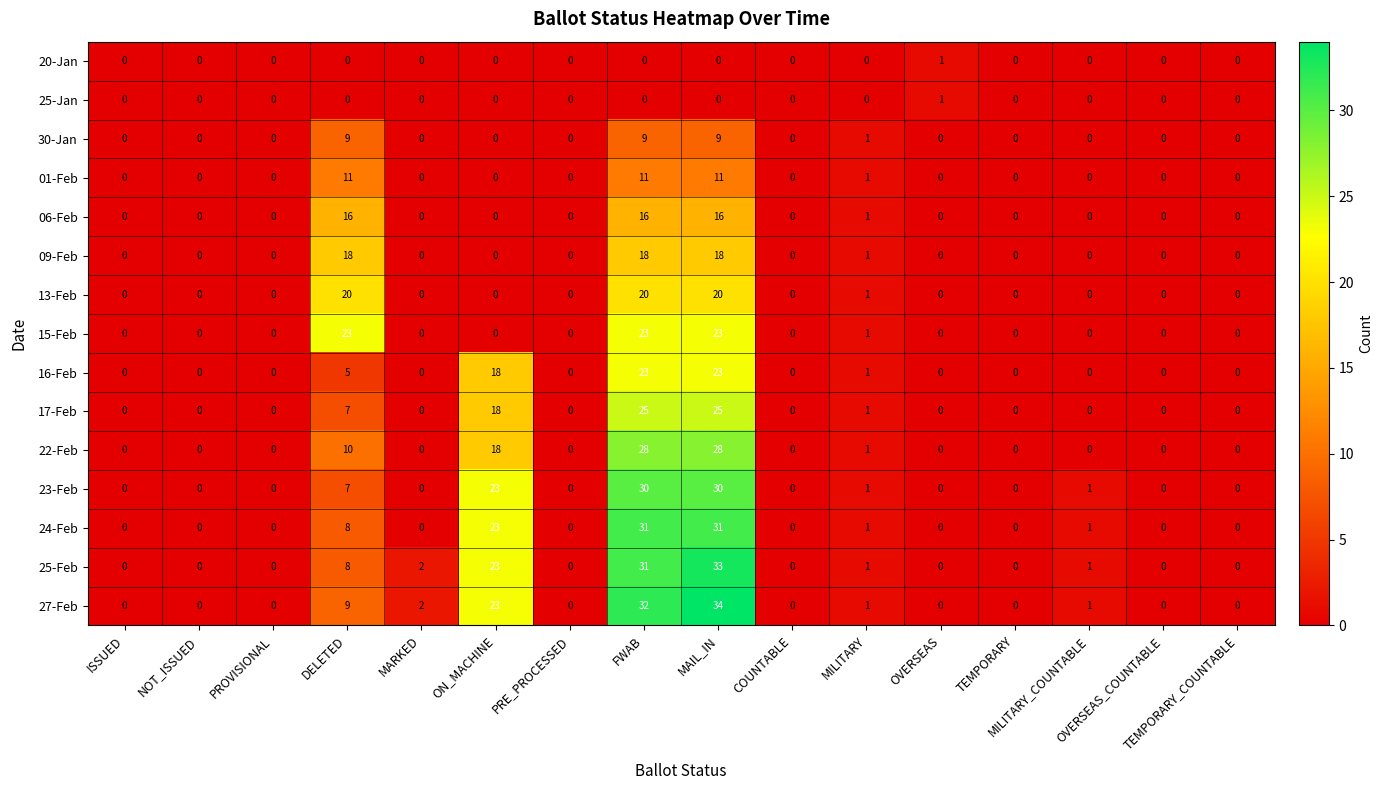

How many 30-Jan values are between 0 and 1?

13